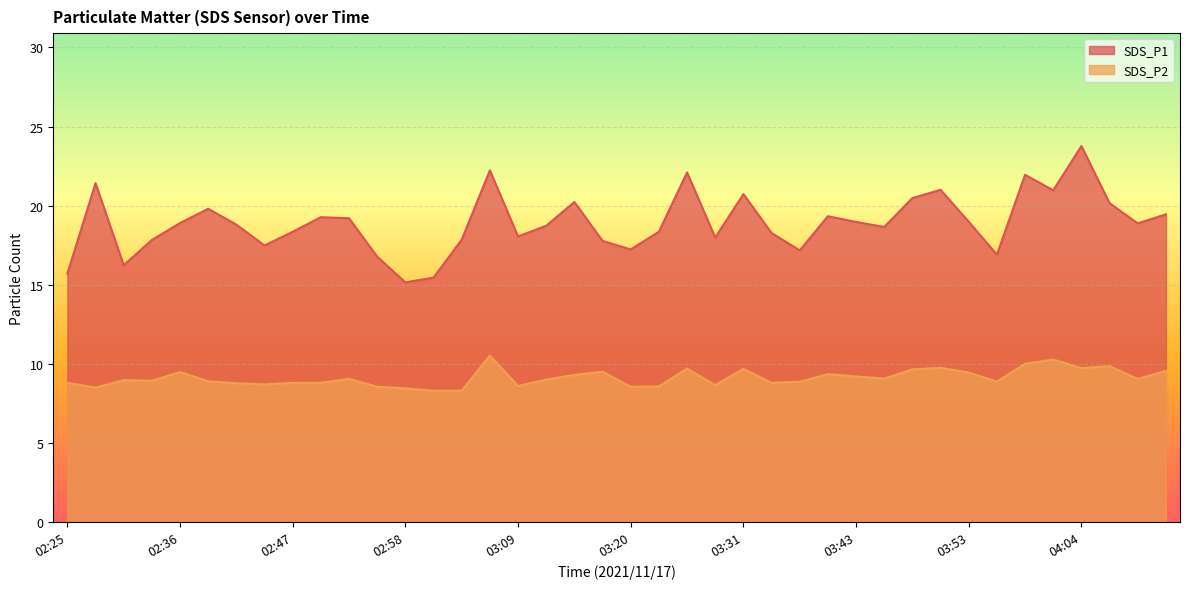

What is the spread (max minus min) of values at 03:40?

10.0